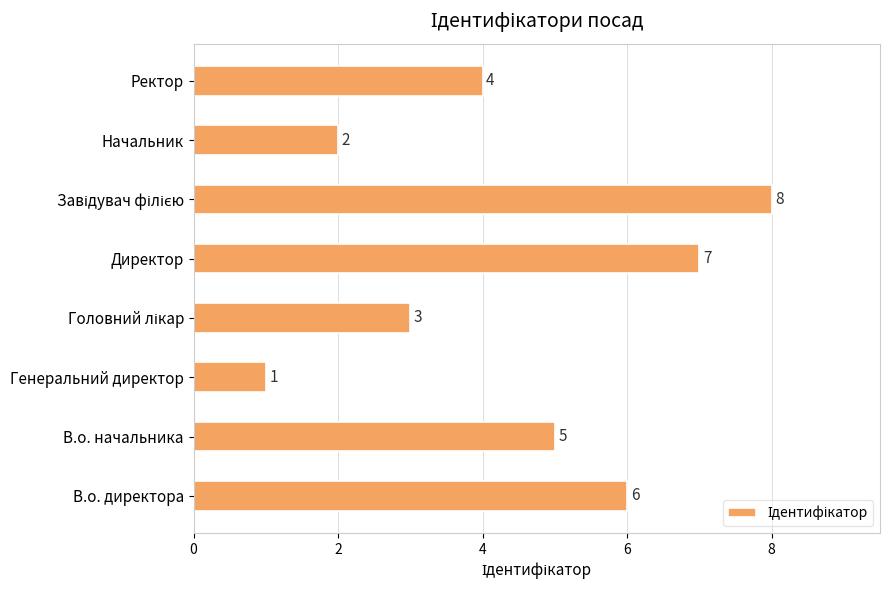

Which has a higher value, Начальник or В.о. начальника?

В.о. начальника